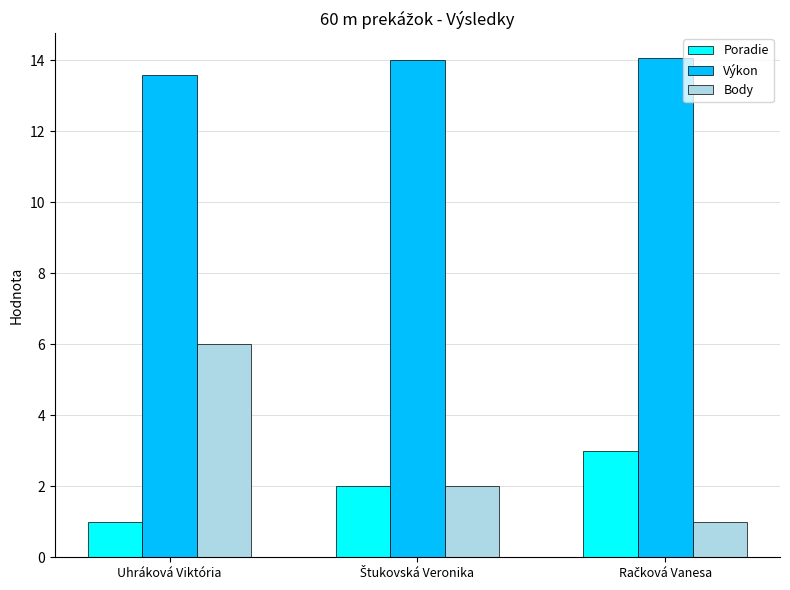

Where is Výkon nearest to the value 13?

Uhráková Viktória